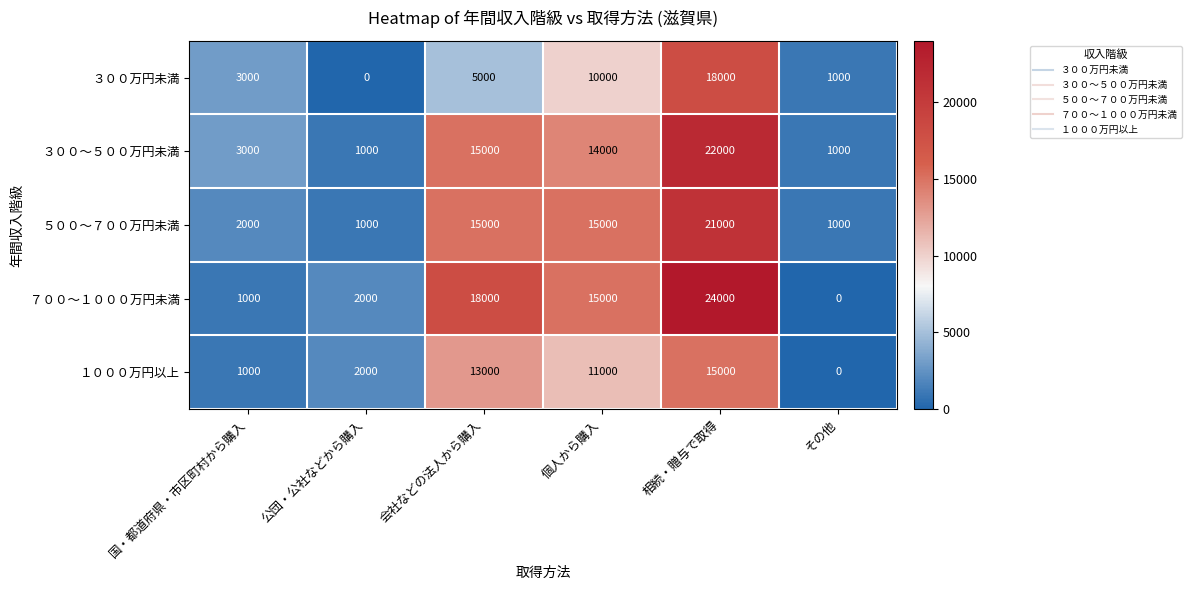

Is it true that ５００～７００万円未満 equals 1000 at その他?

True